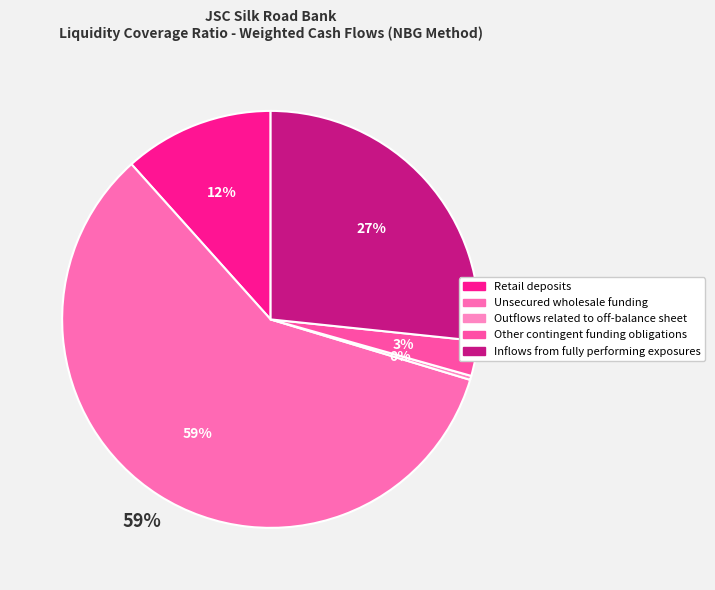

What is the change in value from Unsecured wholesale funding to Outflows related to off-balance sheet?

-26505266.9